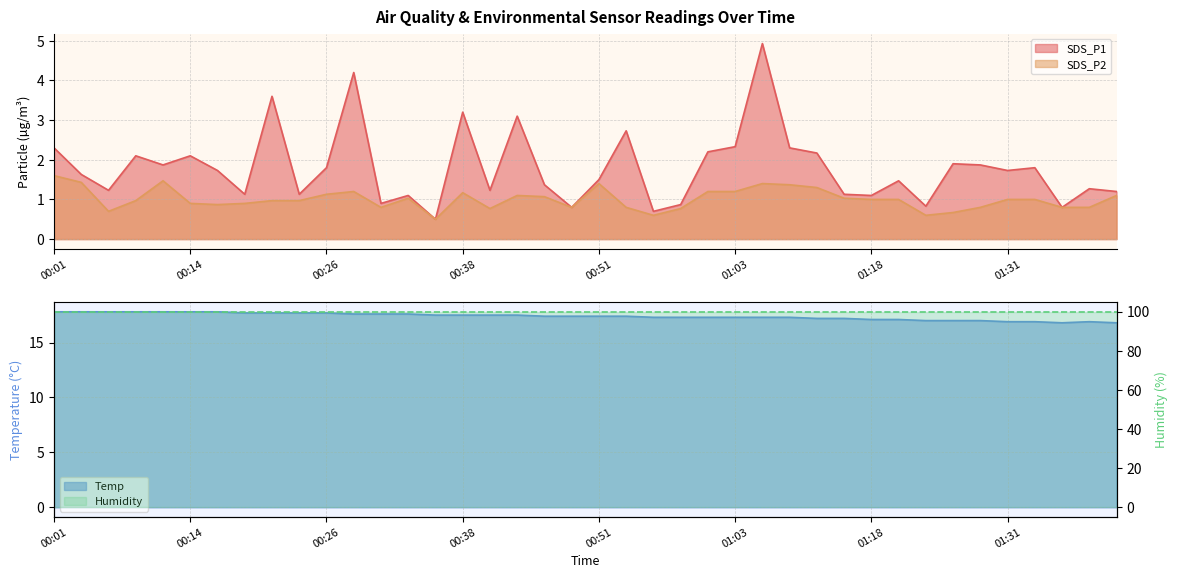

What is the difference between the maximum and minimum values in the SDS_P2 series?

1.1